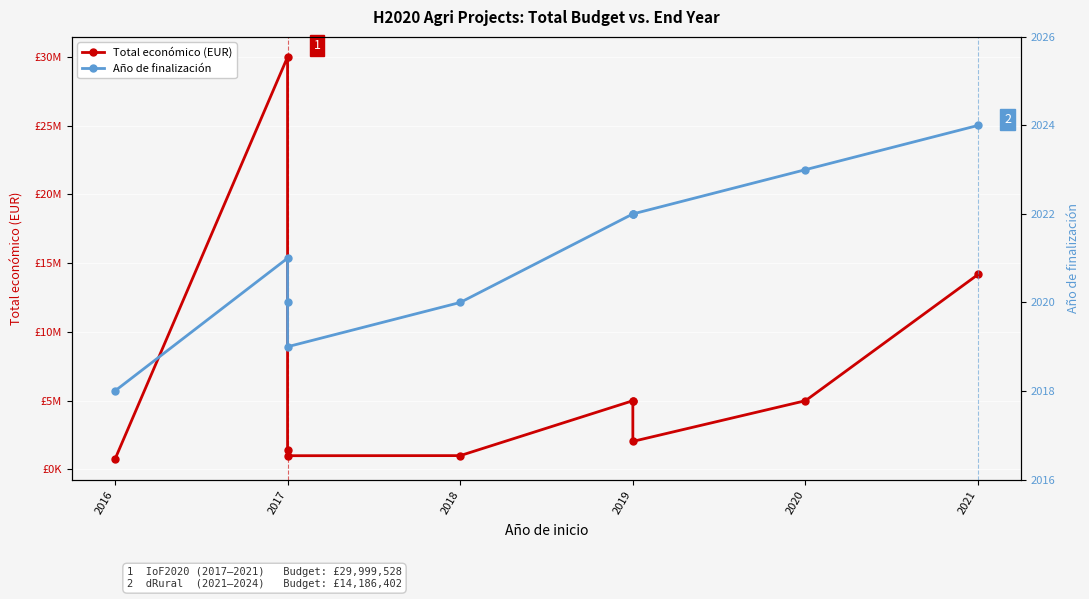

True or false: Total económico (EUR) and Año de finalización cross at least once.

False